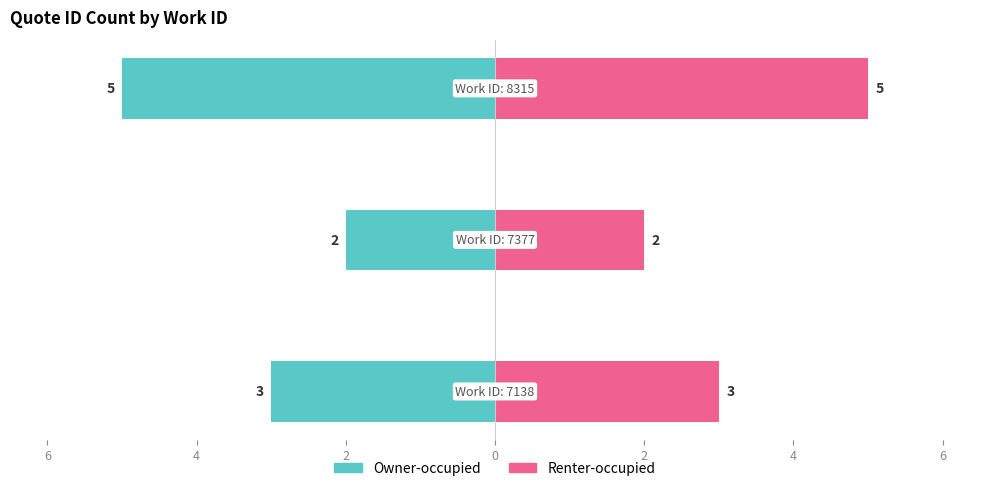

What is the value of the Renter-occupied bar at the 2nd from the left?

2